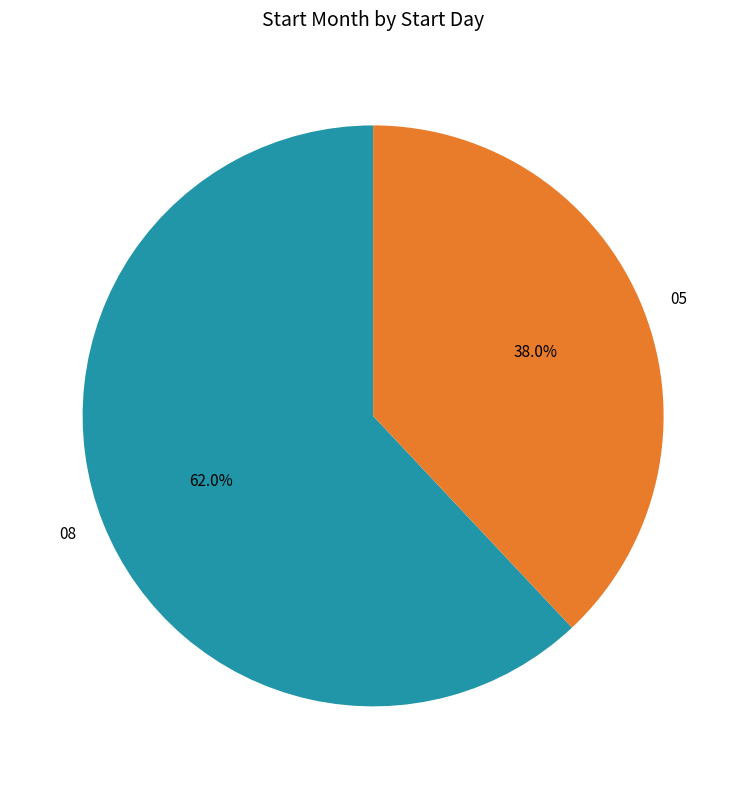

The 05 slice represents 38% of the pie. True or false?

True